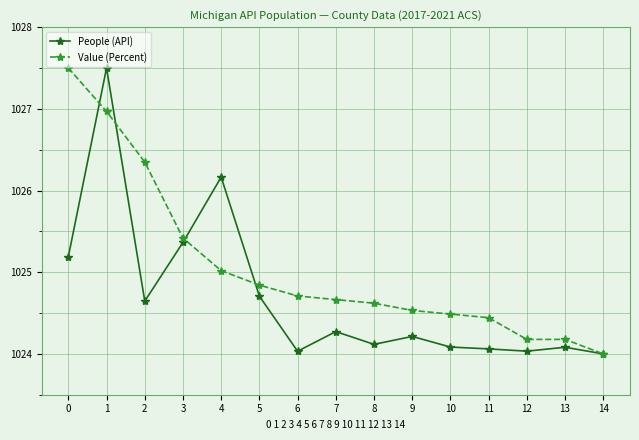

Is this an area chart (filled region under the line)?

No